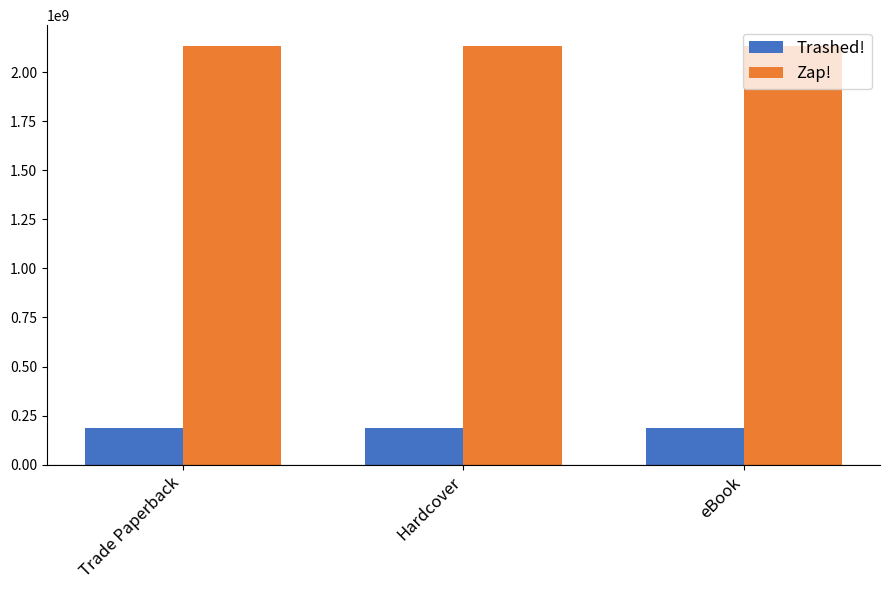

What is the greatest value displayed?

2132392768